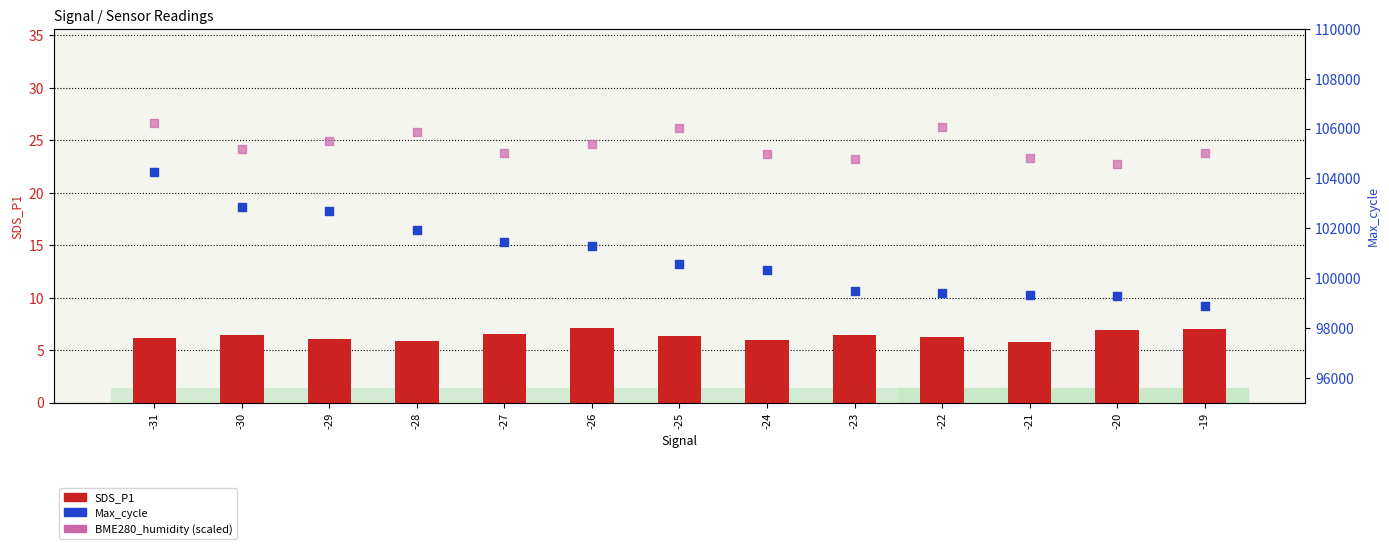

Which series contains the lowest Y value?

SDS_P1